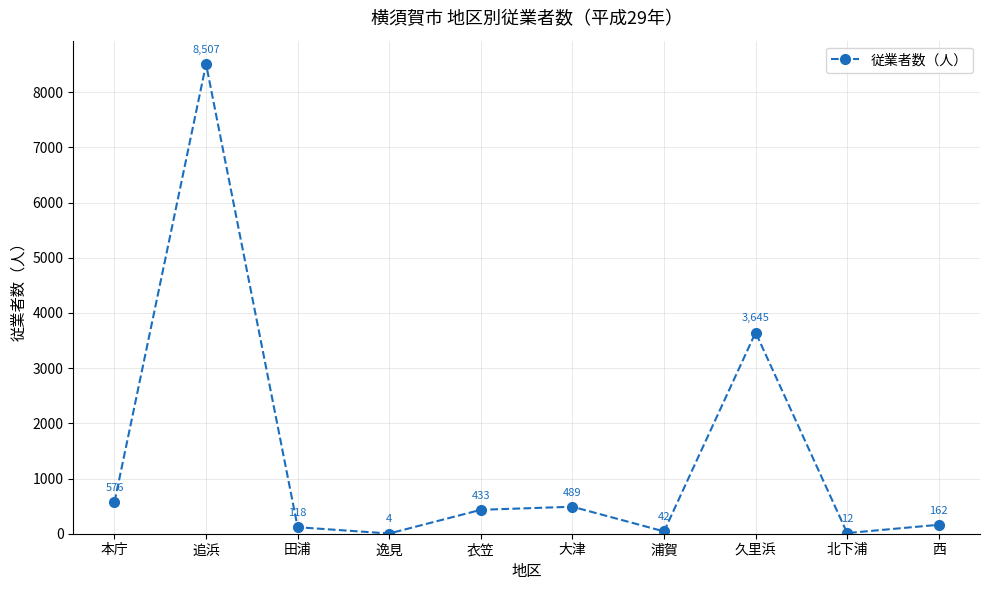

True or false: there are more than 1 points higher than both neighbors.

True